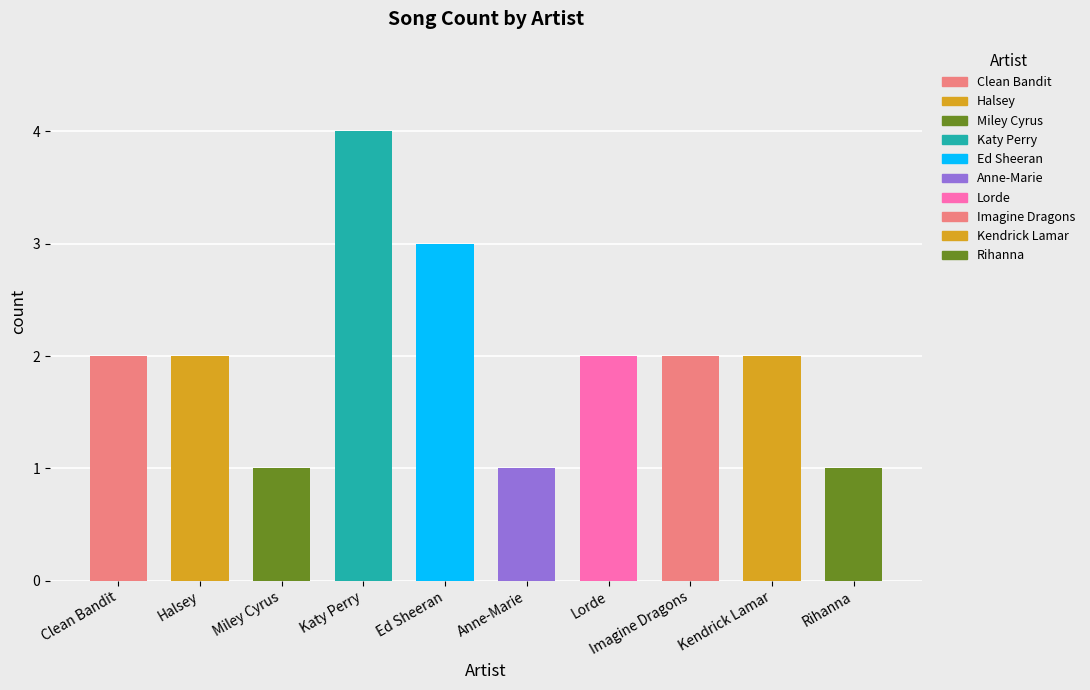

How many data points are less than 2?

3